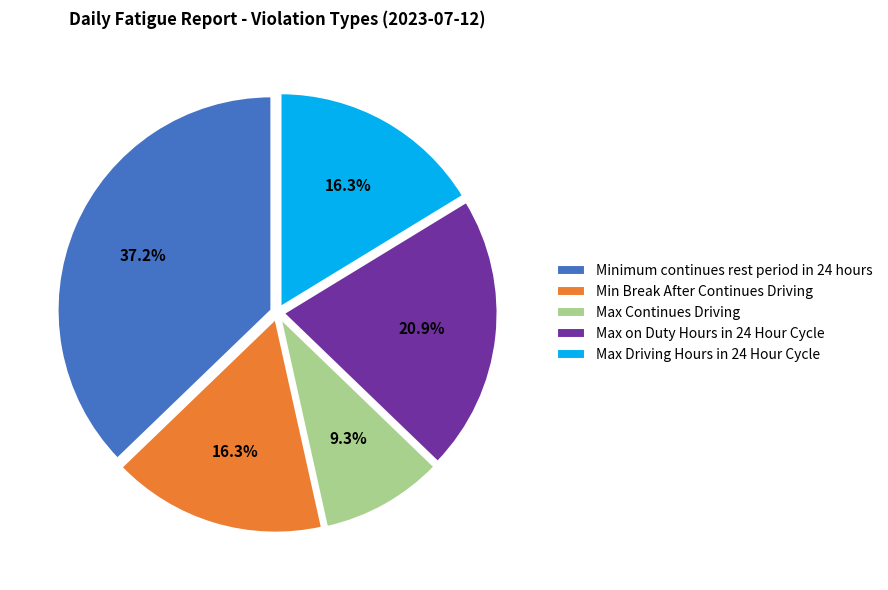

Is Max Continues Driving the majority of the pie?

No